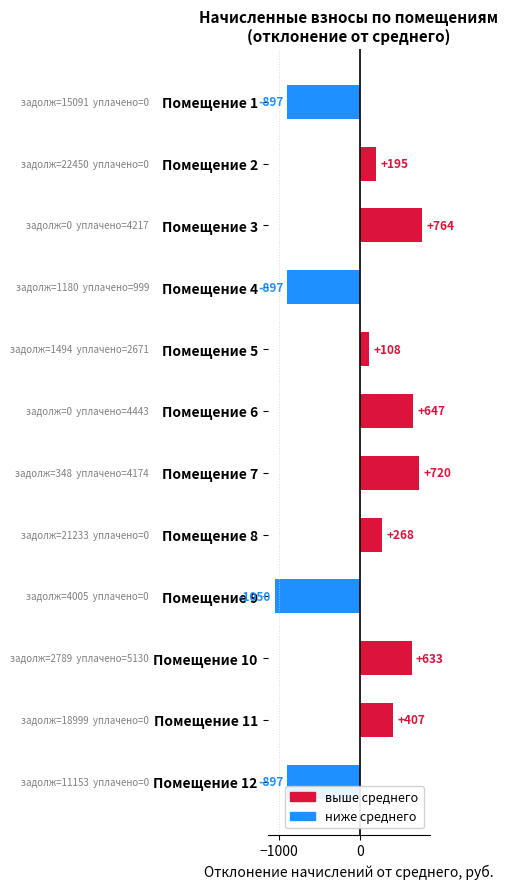

Where is the data nearest to the value -143?

Помещение 5